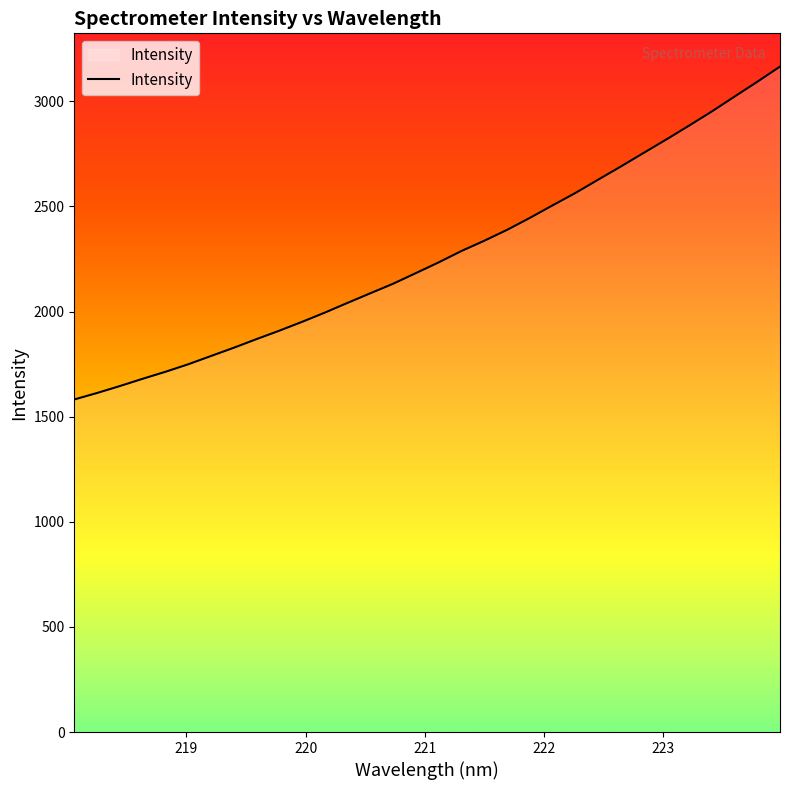

What is the greatest value displayed?

3164.8